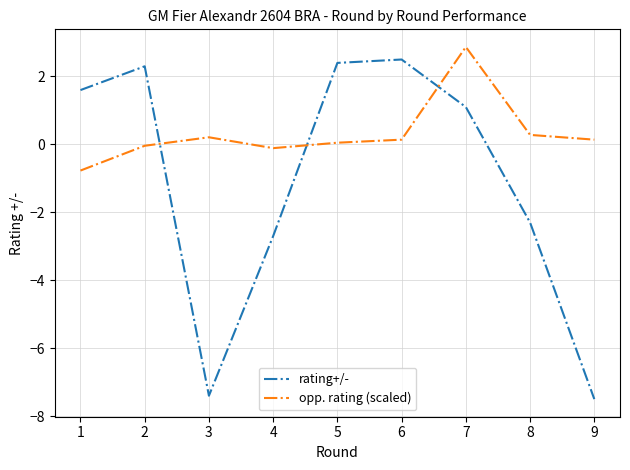

Which series has the largest total across all categories?

opp. rating (scaled)